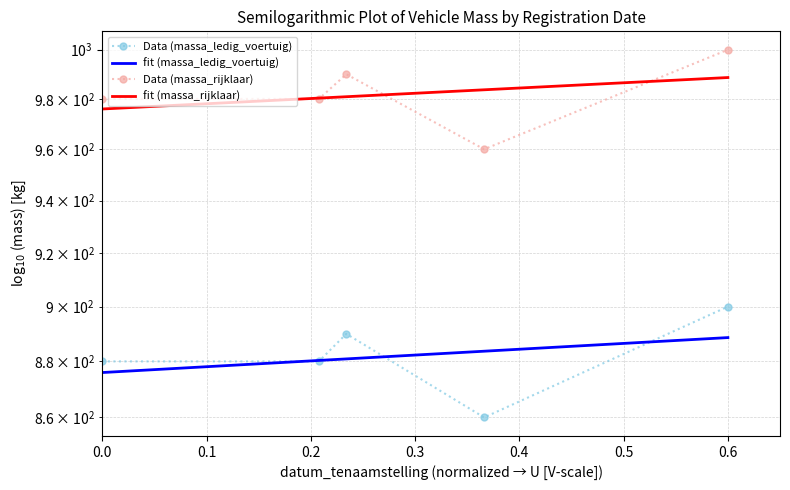

What is the approximate value of fit (massa_ledig_voertuig) at 0.0?

876.0